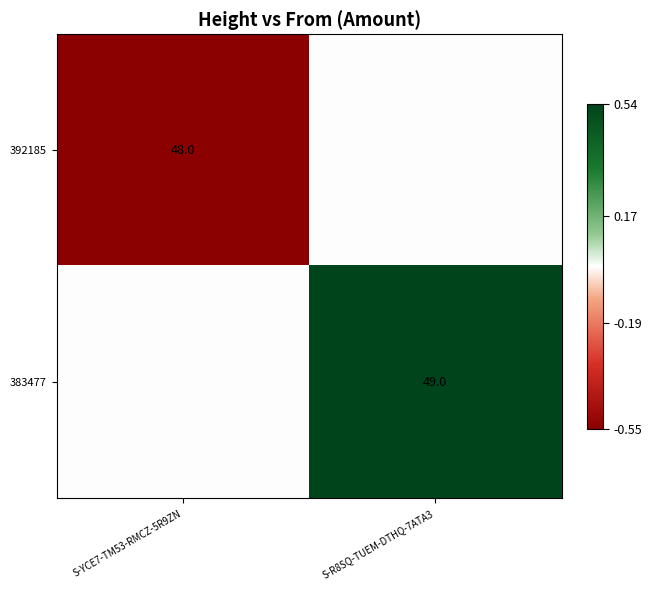

The 392185 series shows 48 at S-YCE7-TM53-RMCZ-5R9ZN. True or false?

True